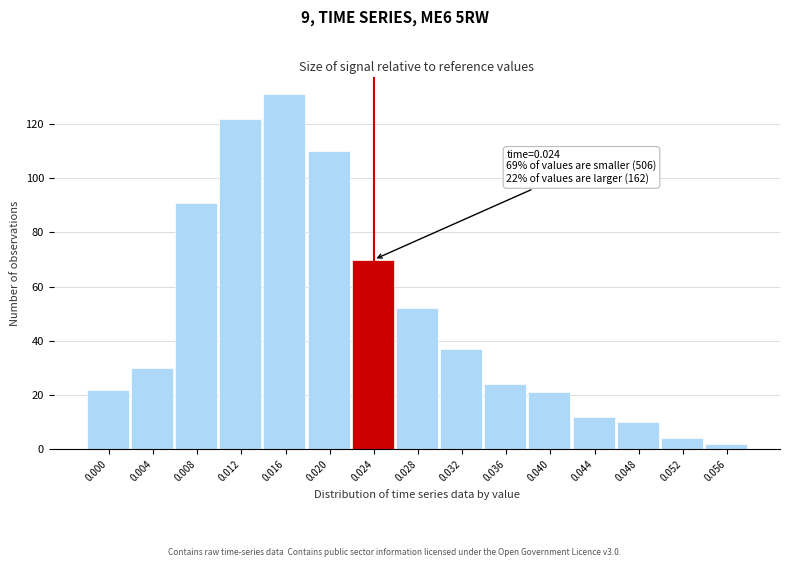

Reading left to right, list all the values displayed in this chart.

0.000=22	0.004=30	0.008=91	0.012=122	0.016=131	0.020=110	0.024=70	0.028=52	0.032=37	0.036=24	0.040=21	0.044=12	0.048=10	0.052=4	0.056=2